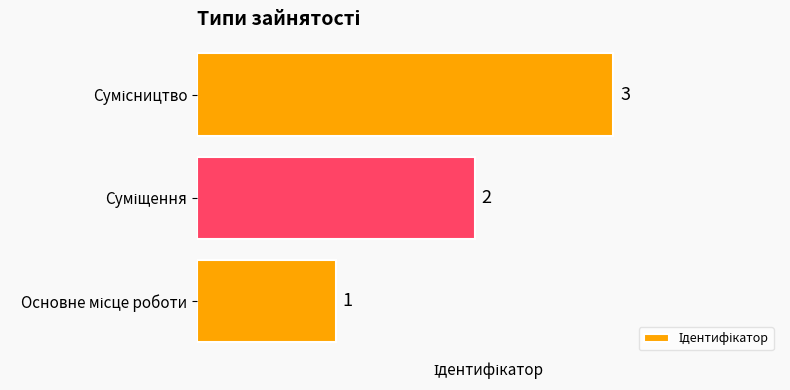

How many values are between 1 and 3?

3